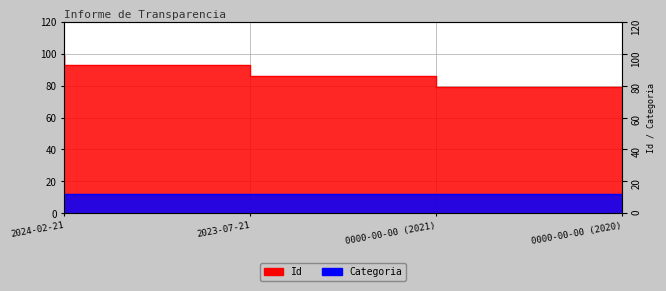

Which has a higher value, 2024-02-21 or 0000-00-00 (2020)?

2024-02-21